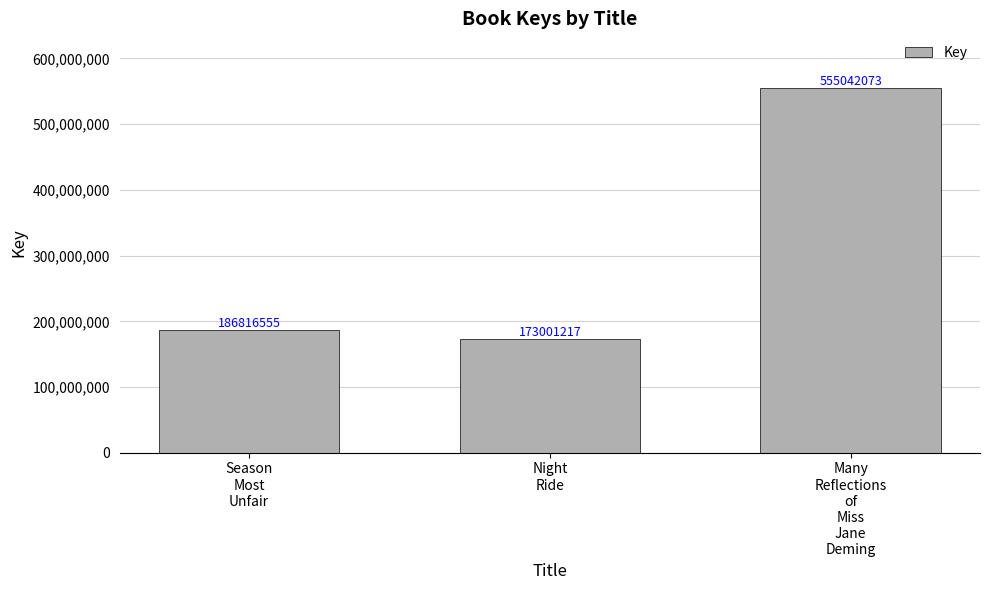

Approximately how many times larger is the value at Night
Ride compared to Season
Most
Unfair?

0.9